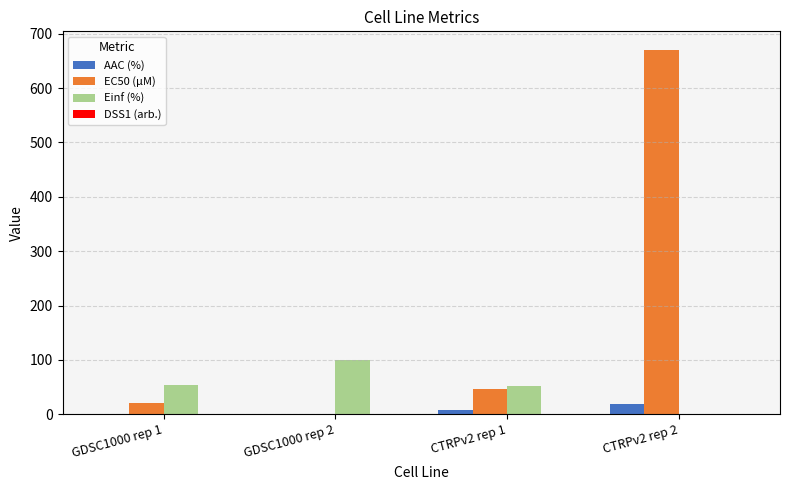

What is the sum of all AAC (%) values?

26.2